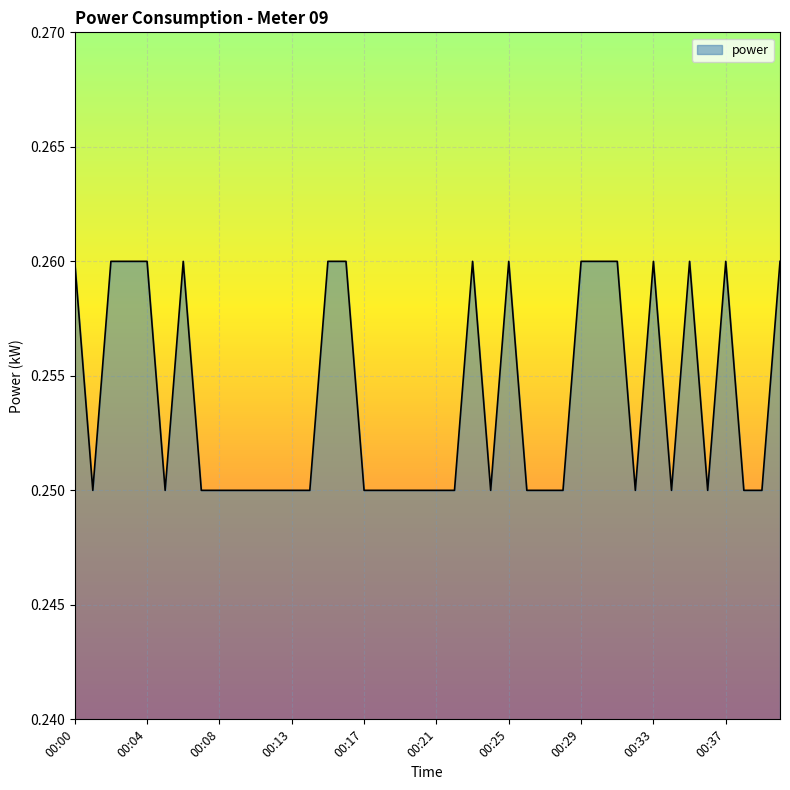

List the labels in order of value, largest first.

00:00, 00:02, 00:03, 00:04, 00:06, 00:15, 00:16, 00:23, 00:25, 00:29, 00:30, 00:31, 00:33, 00:35, 00:37, 00:40, 00:01, 00:05, 00:07, 00:08, 00:09, 00:11, 00:12, 00:13, 00:14, 00:17, 00:18, 00:19, 00:20, 00:21, 00:22, 00:24, 00:26, 00:27, 00:28, 00:32, 00:34, 00:36, 00:38, 00:39